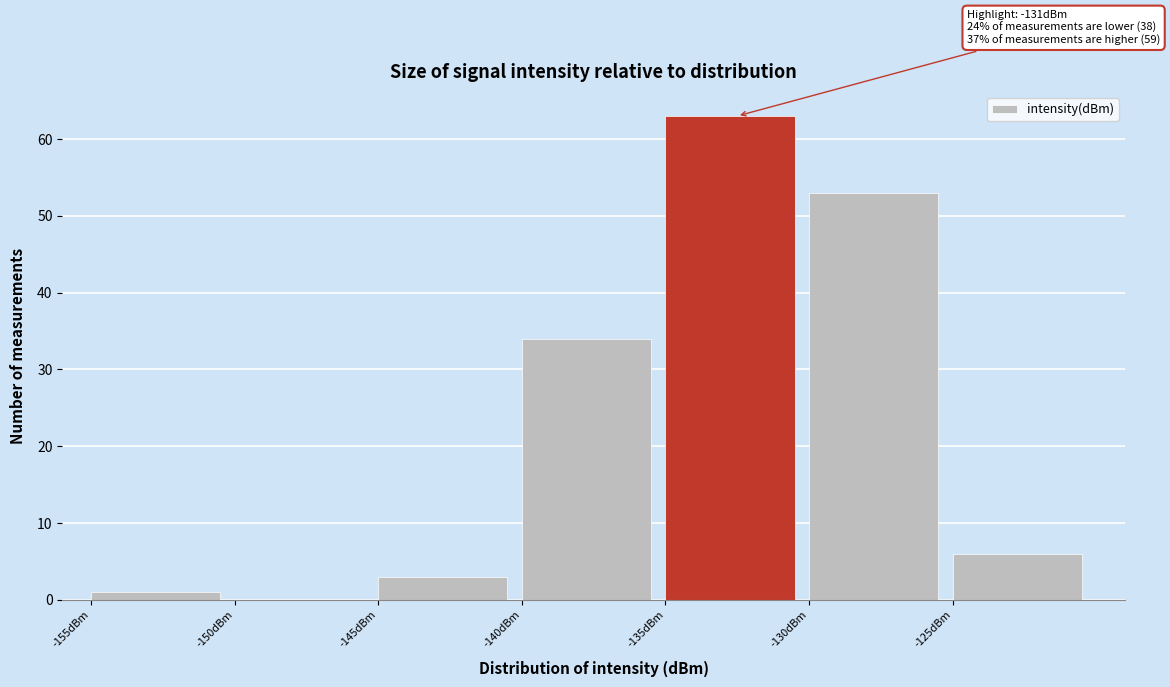

Which range on the x-axis has the tallest bar?

-135 to -130